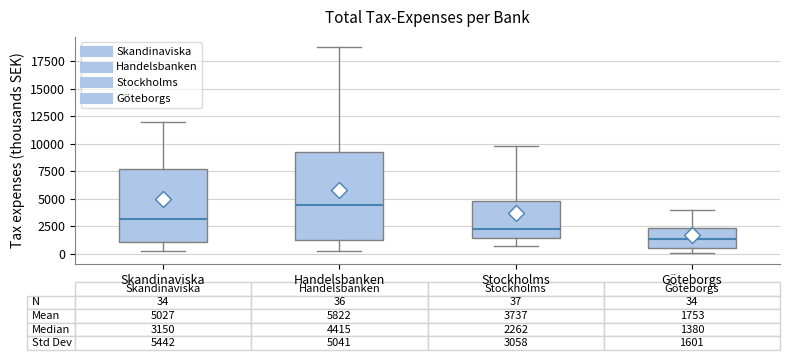

Which box is the tallest, from its lower edge to its upper edge?

Handelsbanken